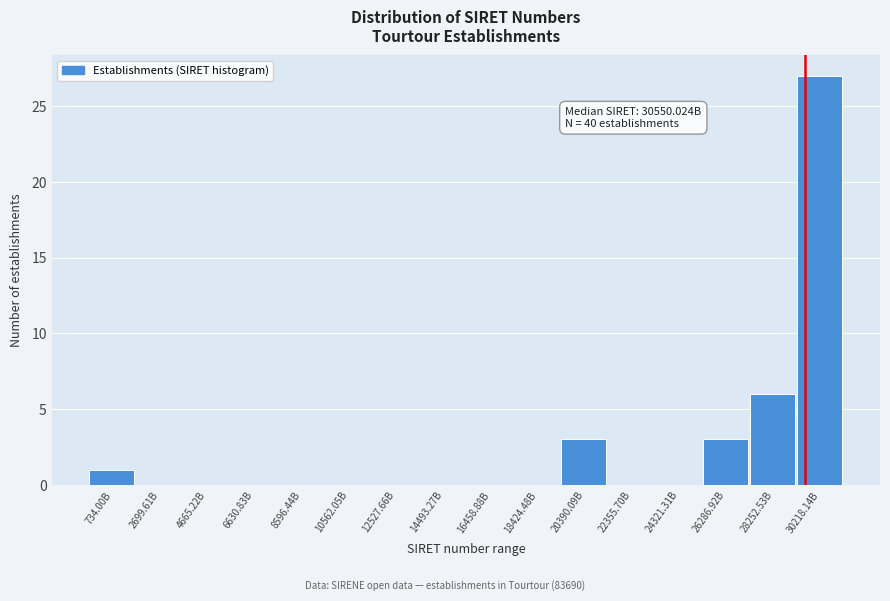

Reading left to right, list all the values displayed in this chart.

734.00B=1	2699.61B=0	4665.22B=0	6630.83B=0	8596.44B=0	10562.05B=0	12527.66B=0	14493.27B=0	16458.88B=0	18424.48B=0	20390.09B=3	22355.70B=0	24321.31B=0	26286.92B=3	28252.53B=6	30218.14B=27